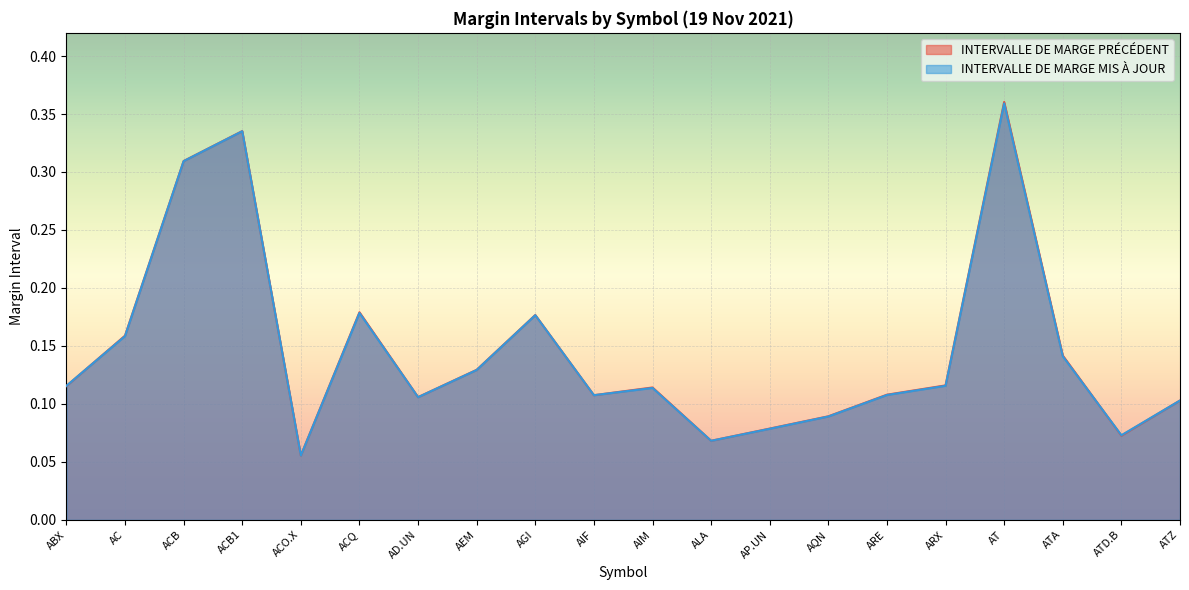

Reading left to right, transcribe all the data shown in this chart.

INTERVALLE DE MARGE PRÉCÉDENT: 0.1	0.2	0.3	0.3	0.1	0.2	0.1	0.1	0.2	0.1	0.1	0.1	0.1	0.1	0.1	0.1	0.4	0.1	0.1	0.1
INTERVALLE DE MARGE MIS À JOUR: 0.1	0.2	0.3	0.3	0.1	0.2	0.1	0.1	0.2	0.1	0.1	0.1	0.1	0.1	0.1	0.1	0.4	0.1	0.1	0.1